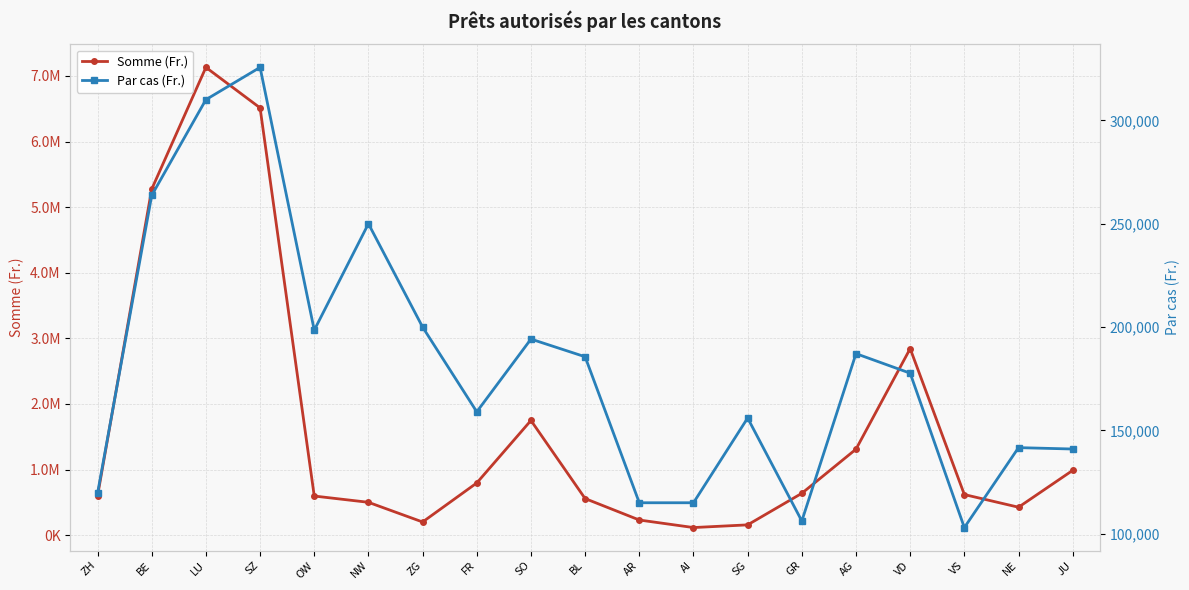

True or false: Par cas (Fr.) and Somme (Fr.) intersect in this chart.

False